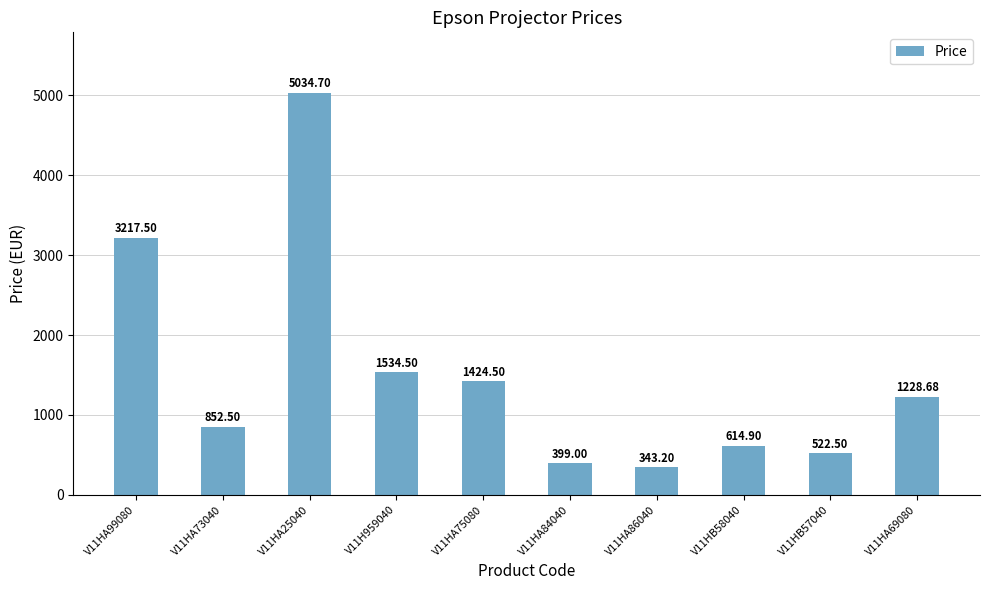

True or false: the data shows 1424.5 at V11HA75080.

True